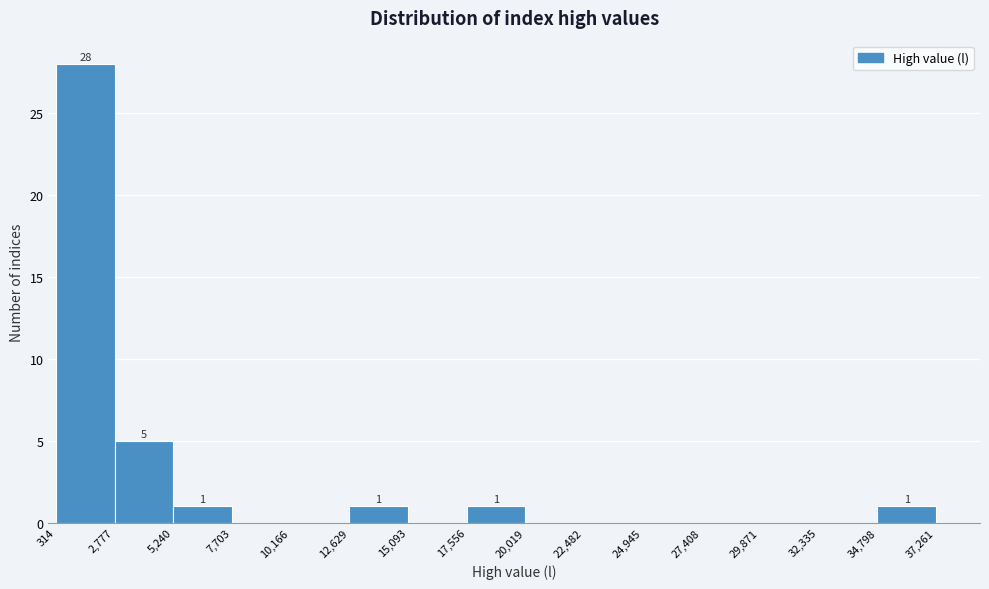

Which range on the x-axis has the tallest bar?

314 to 2,777